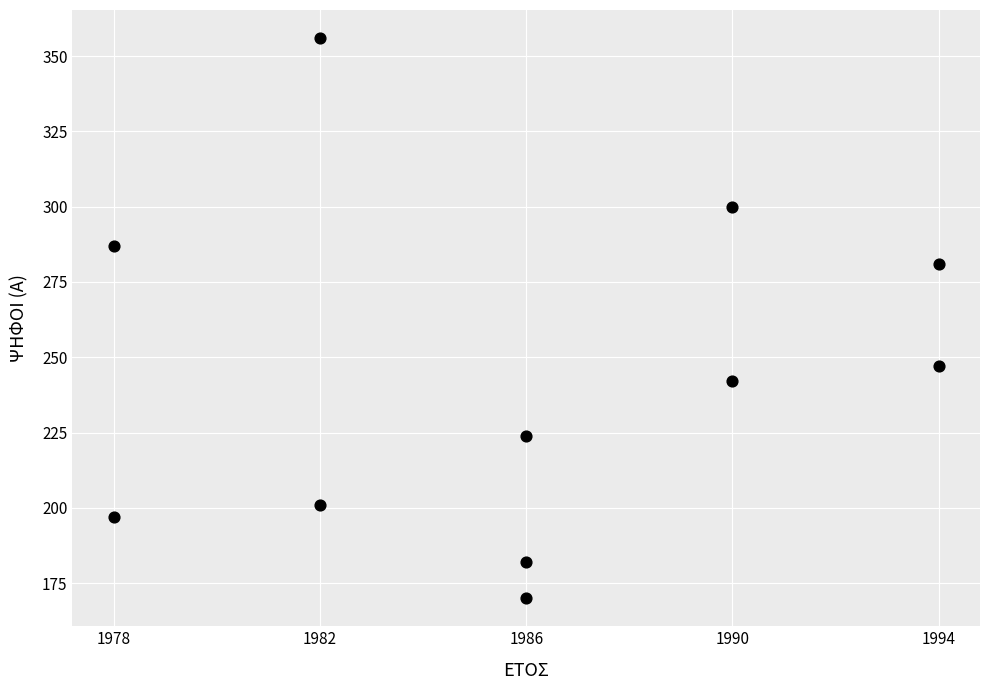

What is the average Y value?

244